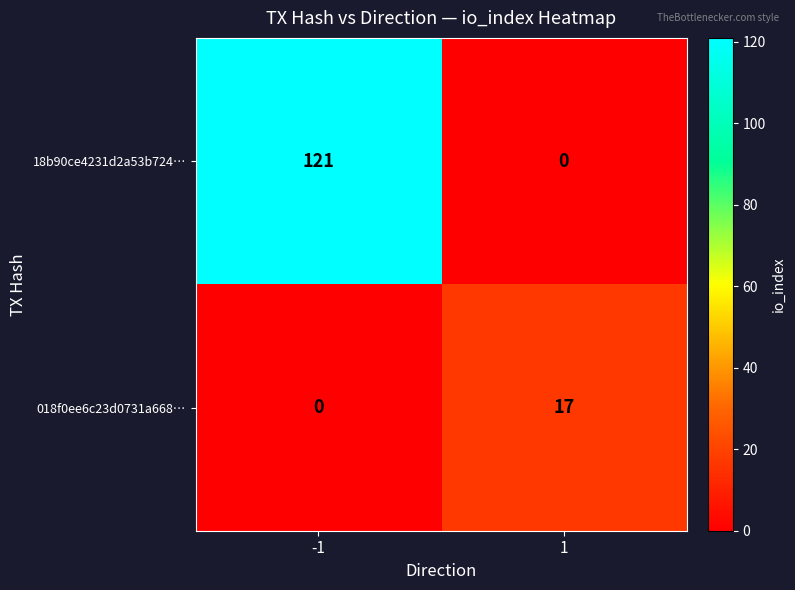

What is the maximum value for 18b90ce4231d2a53b724…?

121